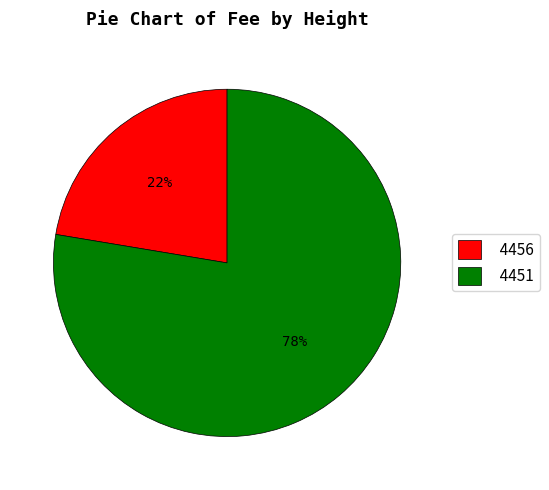

How many segments does this pie chart have?

2